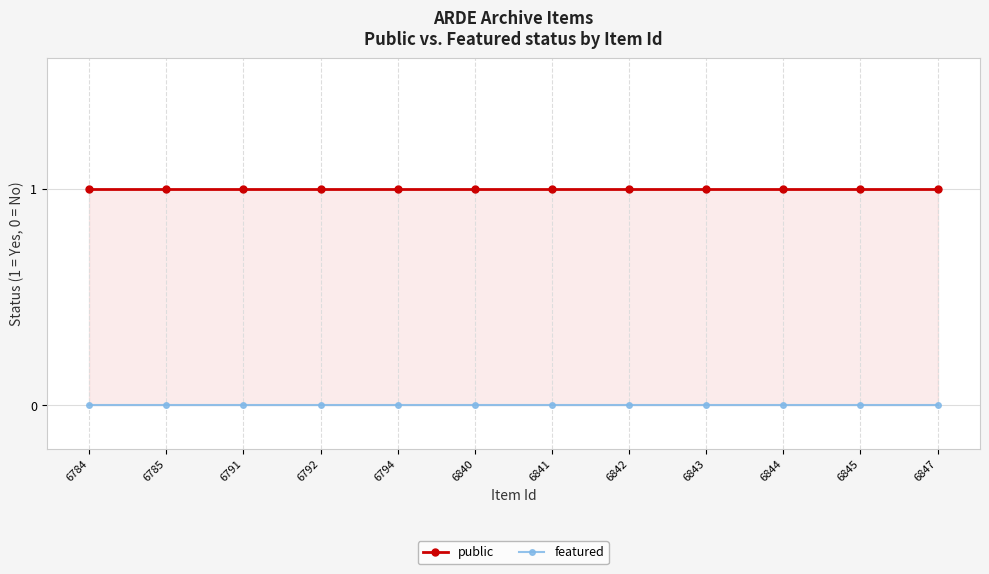

Count the number of data series in this chart.

2